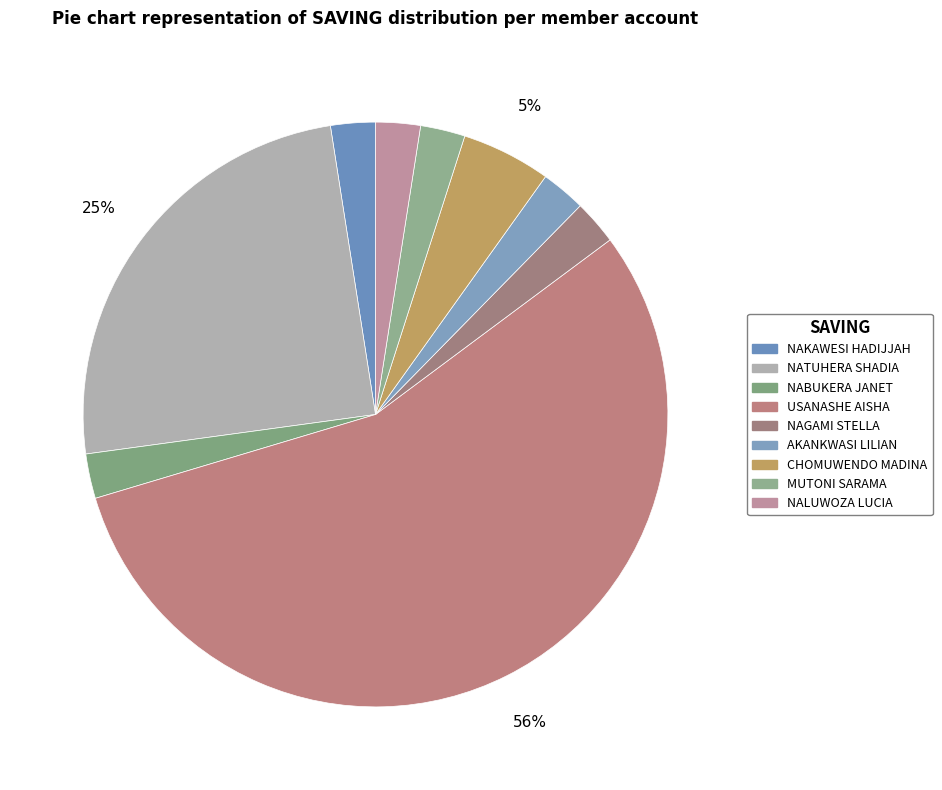

Count the number of slices in the pie.

9